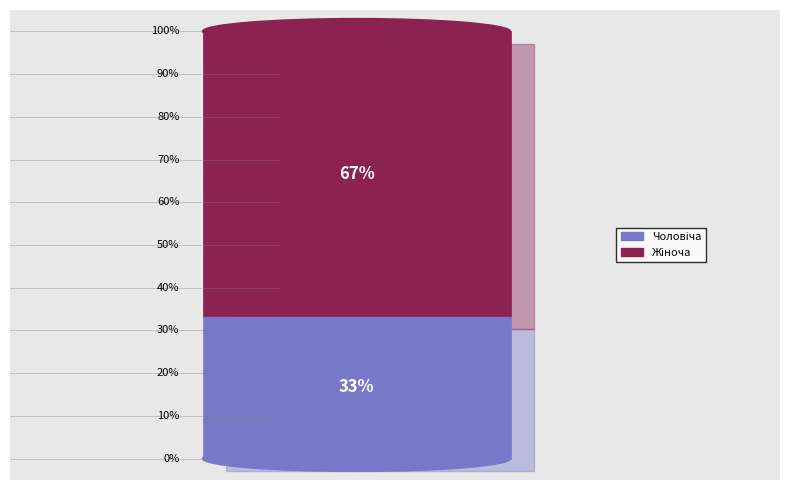

Combined, do Чоловіча and Жіноча account for over 50%?

Yes